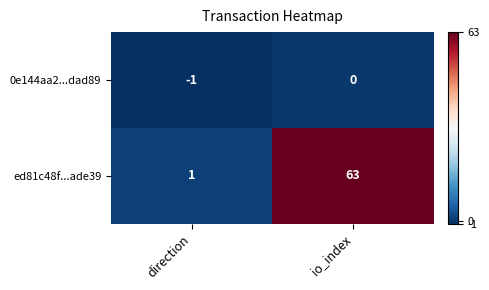

Which series has the largest total across all categories?

ed81c48f...ade39